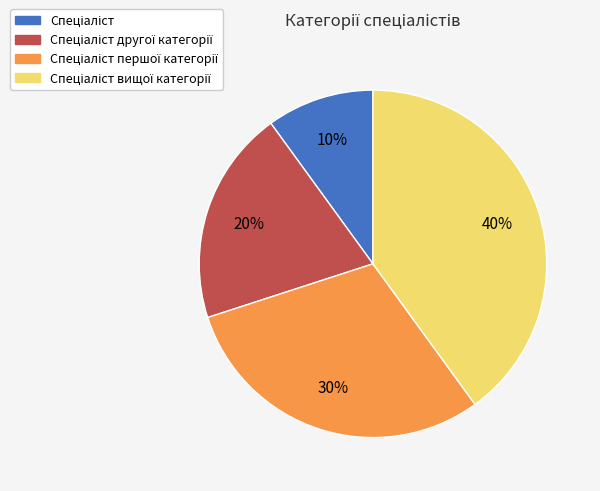

To the nearest percent, what is the difference between the largest and smallest slice percentages?

30%